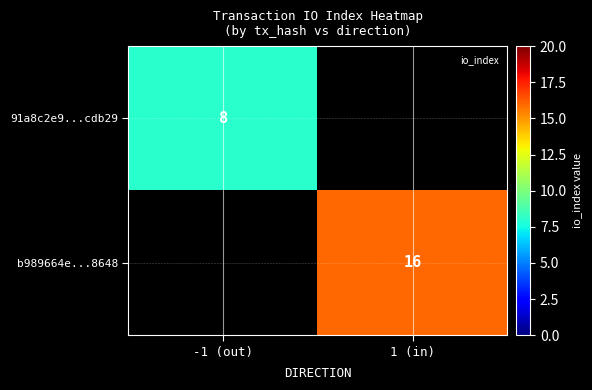

At how many categories does at least one series exceed 9?

1